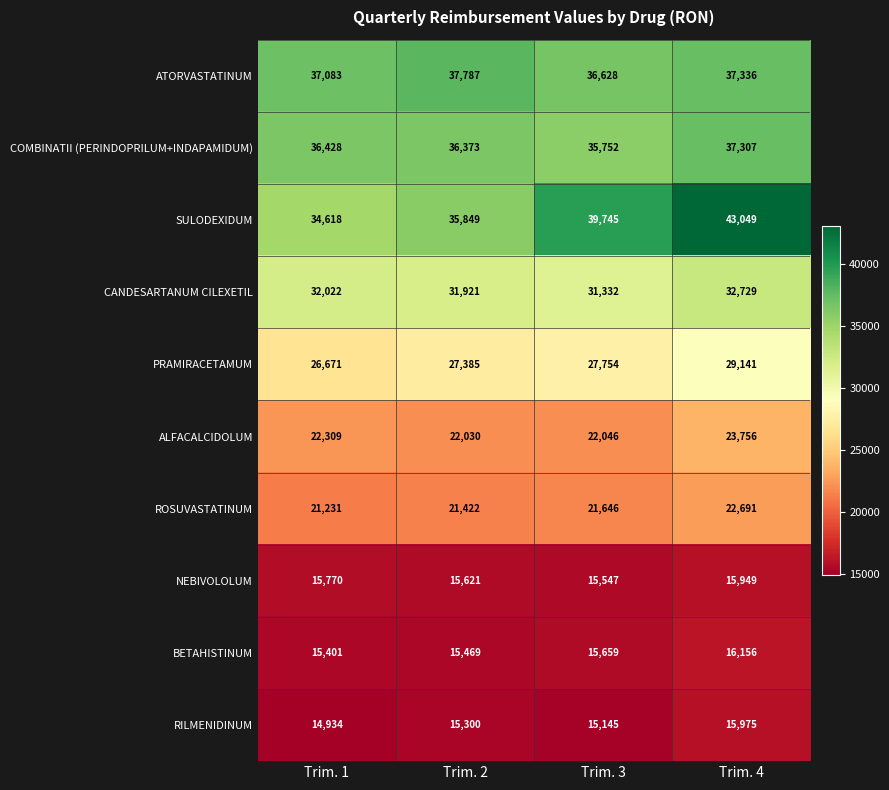

What is the greatest value displayed?

43049